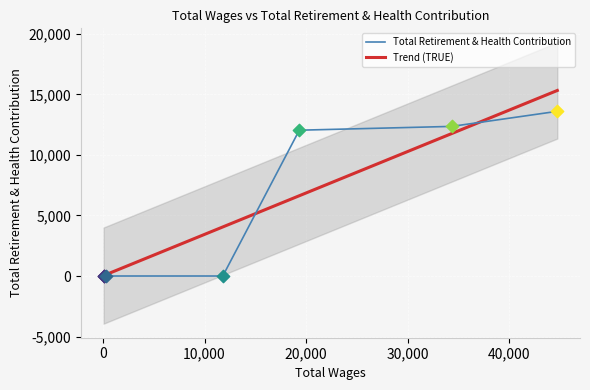

Which has a higher value, 19332.0 or 44735.0?

44735.0